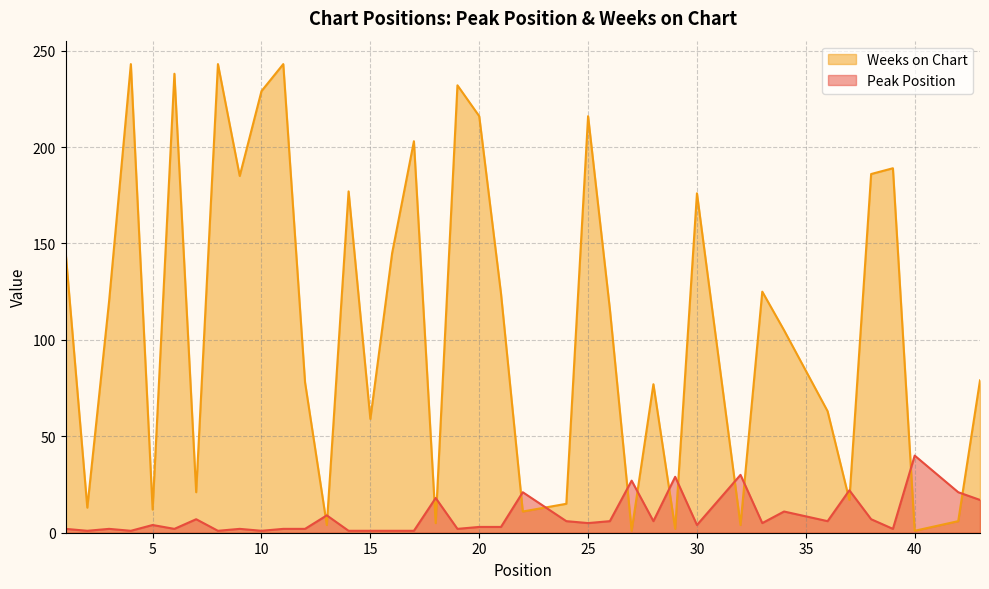

How many distinct data groups are displayed?

2